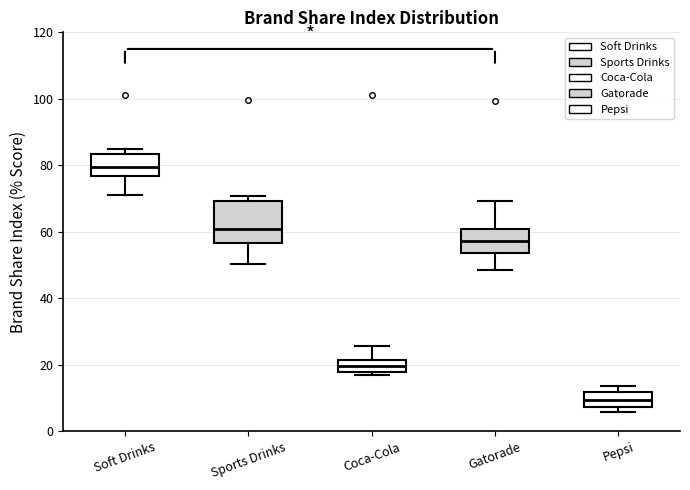

Where does the median line of the box for Pepsi sit on the y-axis? The values are not printed on the chart, so give them approximately, as read against the axis.

10